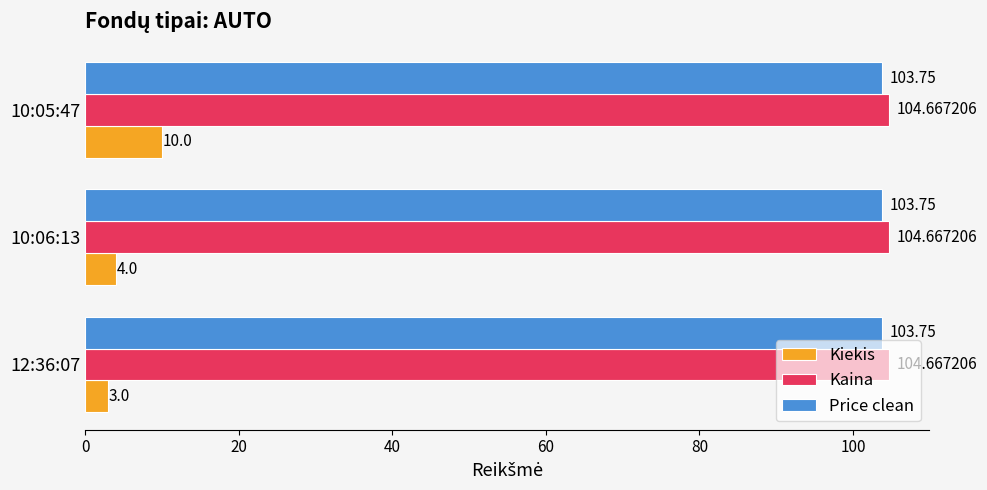

What is the sum of the Kiekis values at 12:36:07 and 10:06:13?

7.0